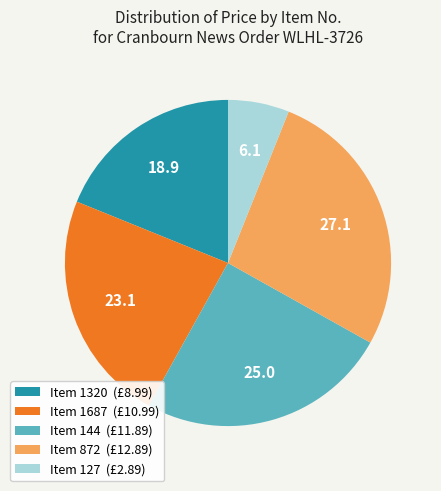

Which category has the biggest portion of the pie?

Item 872 (£12.89)